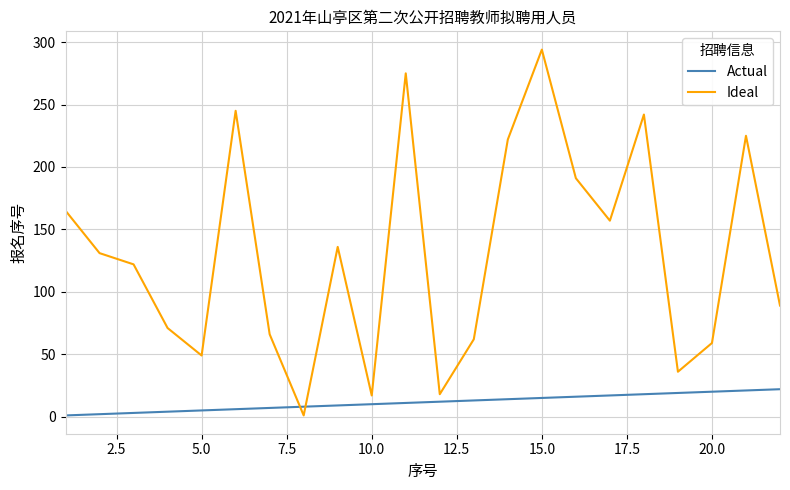

True or false: Ideal and Actual intersect in this chart.

True